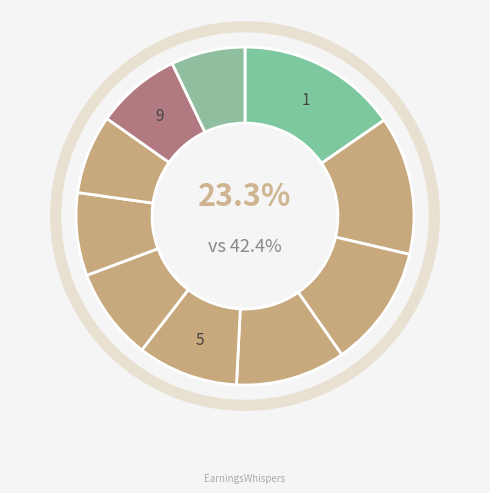

Count the number of slices in the pie.

10